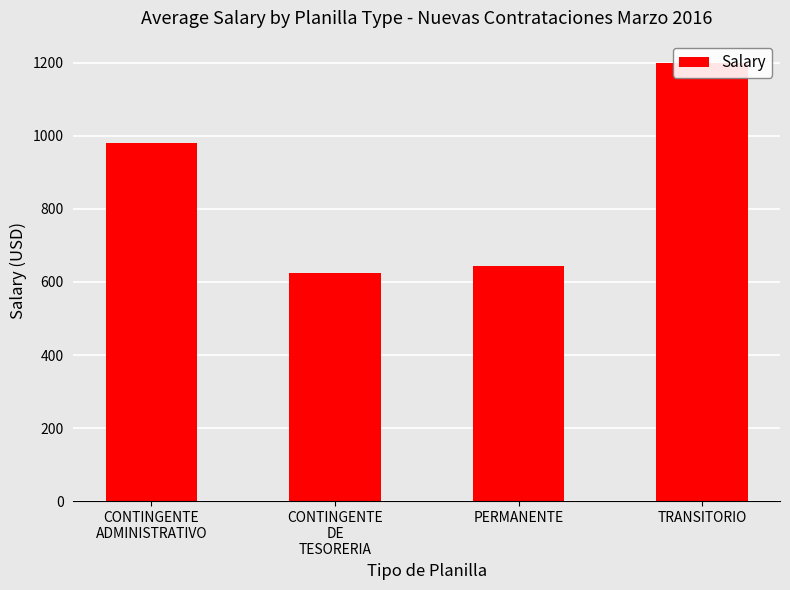

What position from the right is CONTINGENTE
DE
TESORERIA?

3